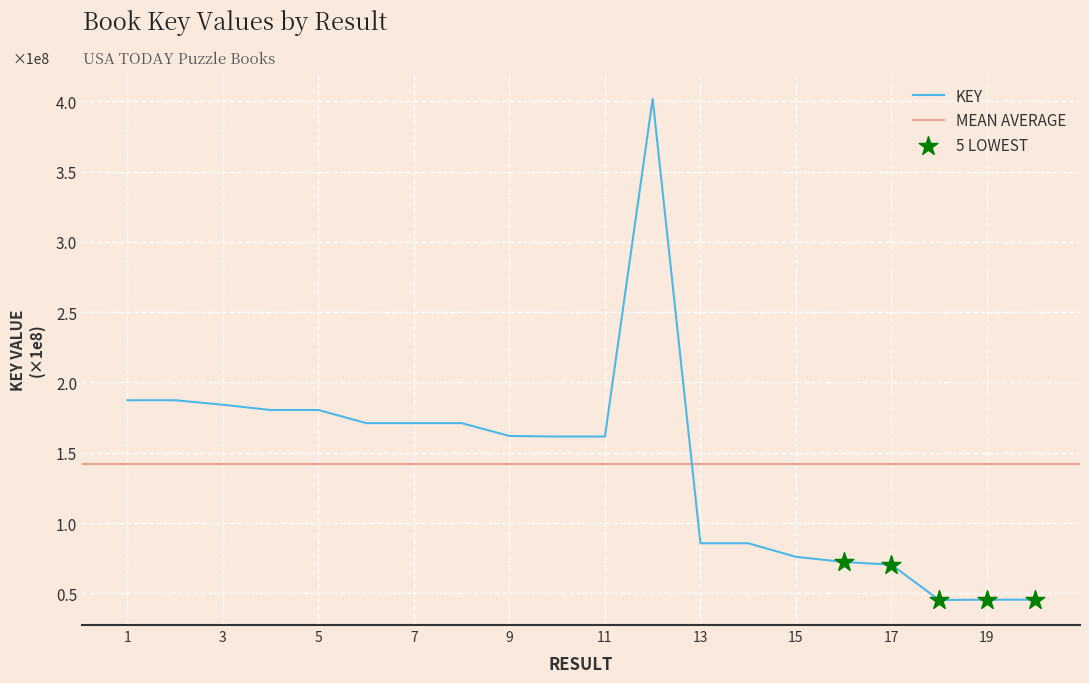

What is the change in value from 4 to 6?

-9331063